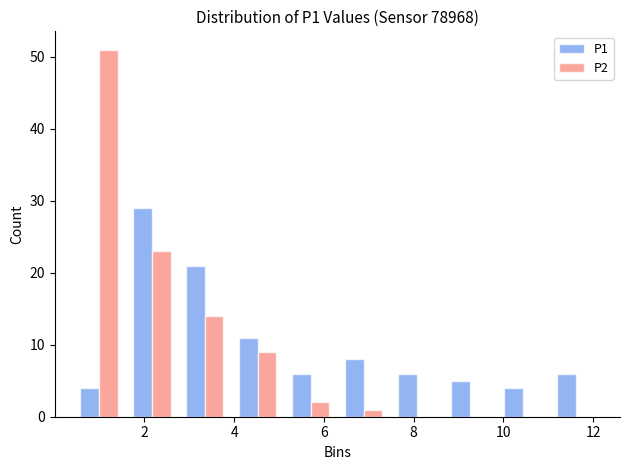

Reading left to right, transcribe this chart: for each range on the x-axis, give the height of each series' bar. Neither the bar edges nor the heights are printed on the chart, so give them approximately, as read against the axes.

0.40 to 1.58: P1=4	P2=51
1.58 to 2.76: P1=29	P2=23
2.76 to 3.94: P1=21	P2=14
3.94 to 5.12: P1=11	P2=9
5.12 to 6.30: P1=6	P2=2
6.30 to 7.48: P1=8	P2=1
7.48 to 8.66: P1=6	P2=0
8.66 to 9.84: P1=5	P2=0
9.84 to 11.02: P1=4	P2=0
11.02 to 12.20: P1=6	P2=0